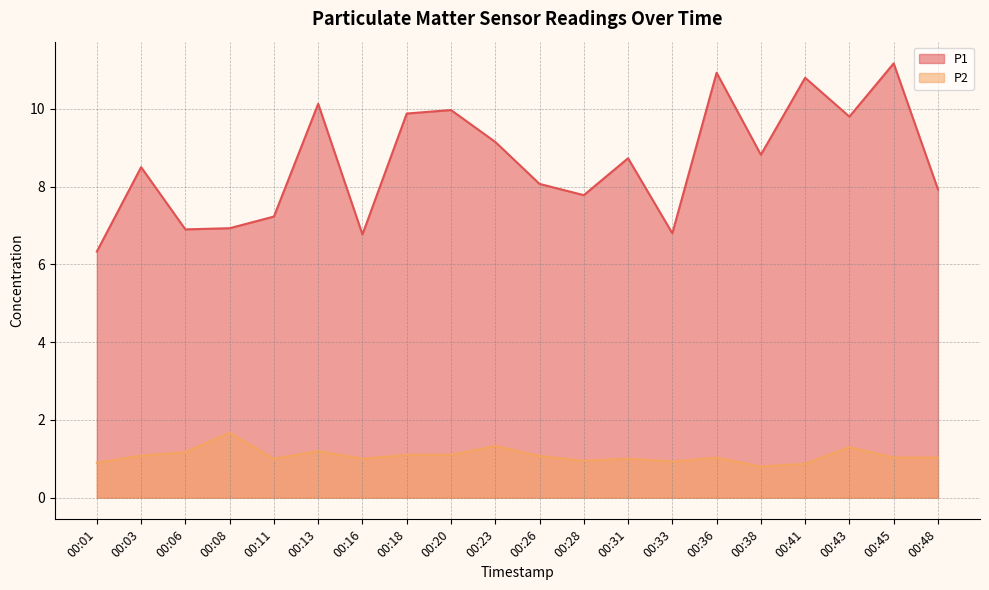

At which category does P1 reach its first local peak?

00:03